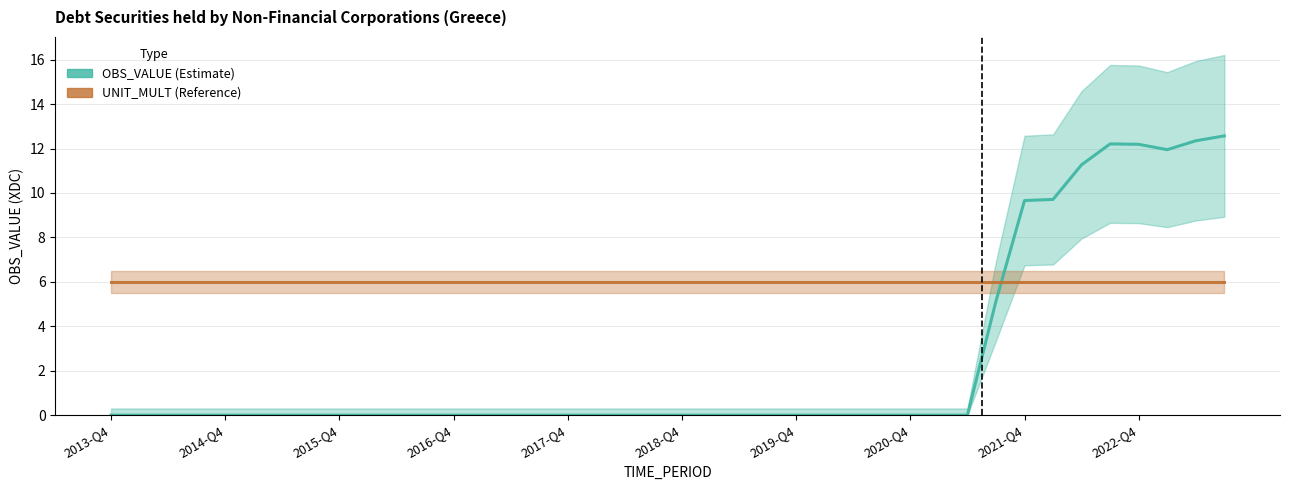

How many lines are shown in the chart?

2